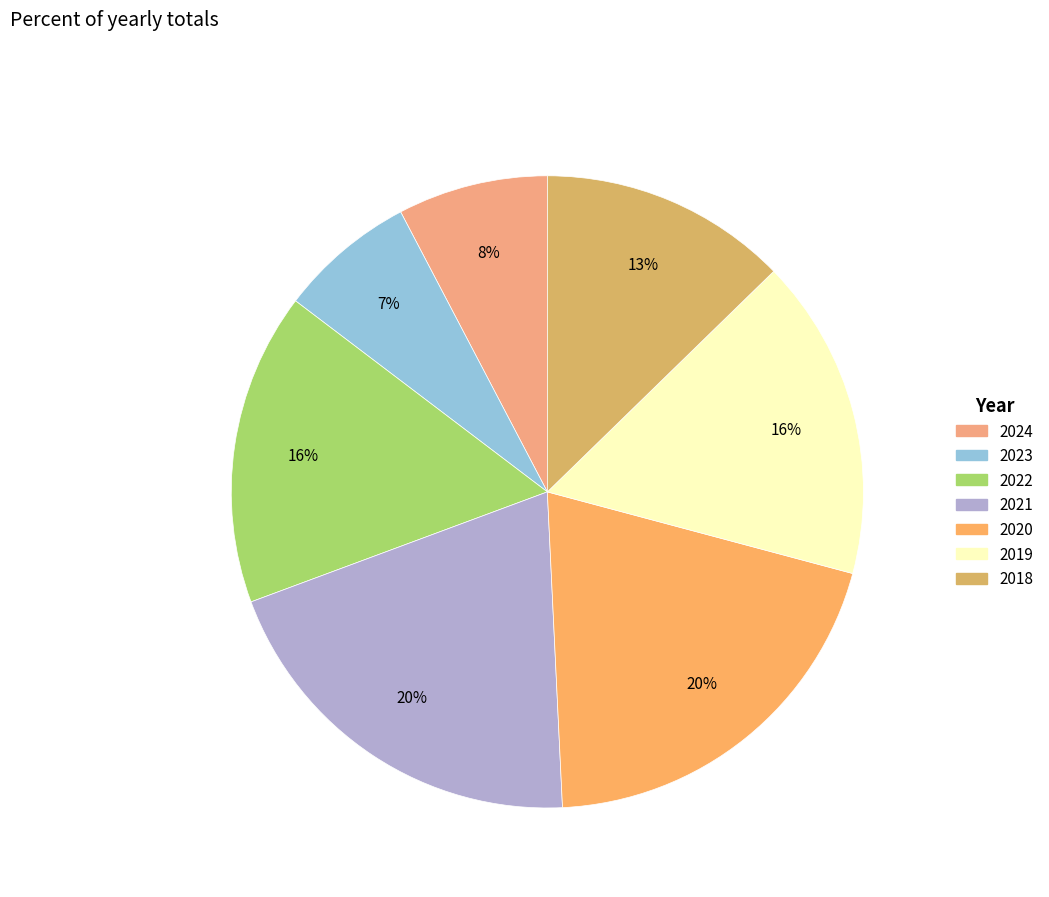

How many segments does this pie chart have?

7